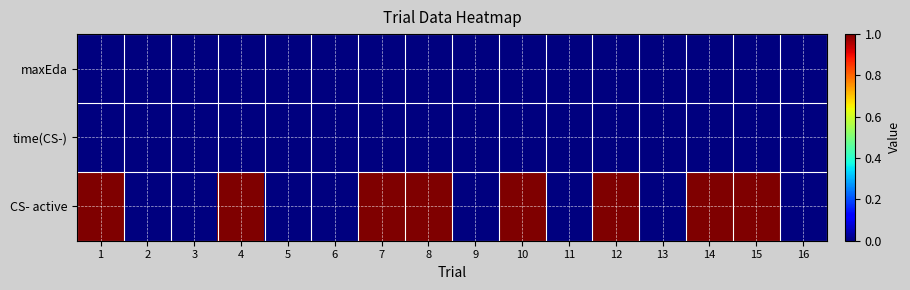

Reading left to right, what are all the values shown in this chart?

maxEda: 1=0	2=0	3=0	4=0	5=0	6=0	7=0	8=0	9=0	10=0	11=0	12=0	13=0	14=0	15=0	16=0
time(CS-): 1=0	2=0	3=0	4=0	5=0	6=0	7=0	8=0	9=0	10=0	11=0	12=0	13=0	14=0	15=0	16=0
CS- active: 1=1	2=0	3=0	4=1	5=0	6=0	7=1	8=1	9=0	10=1	11=0	12=1	13=0	14=1	15=1	16=0